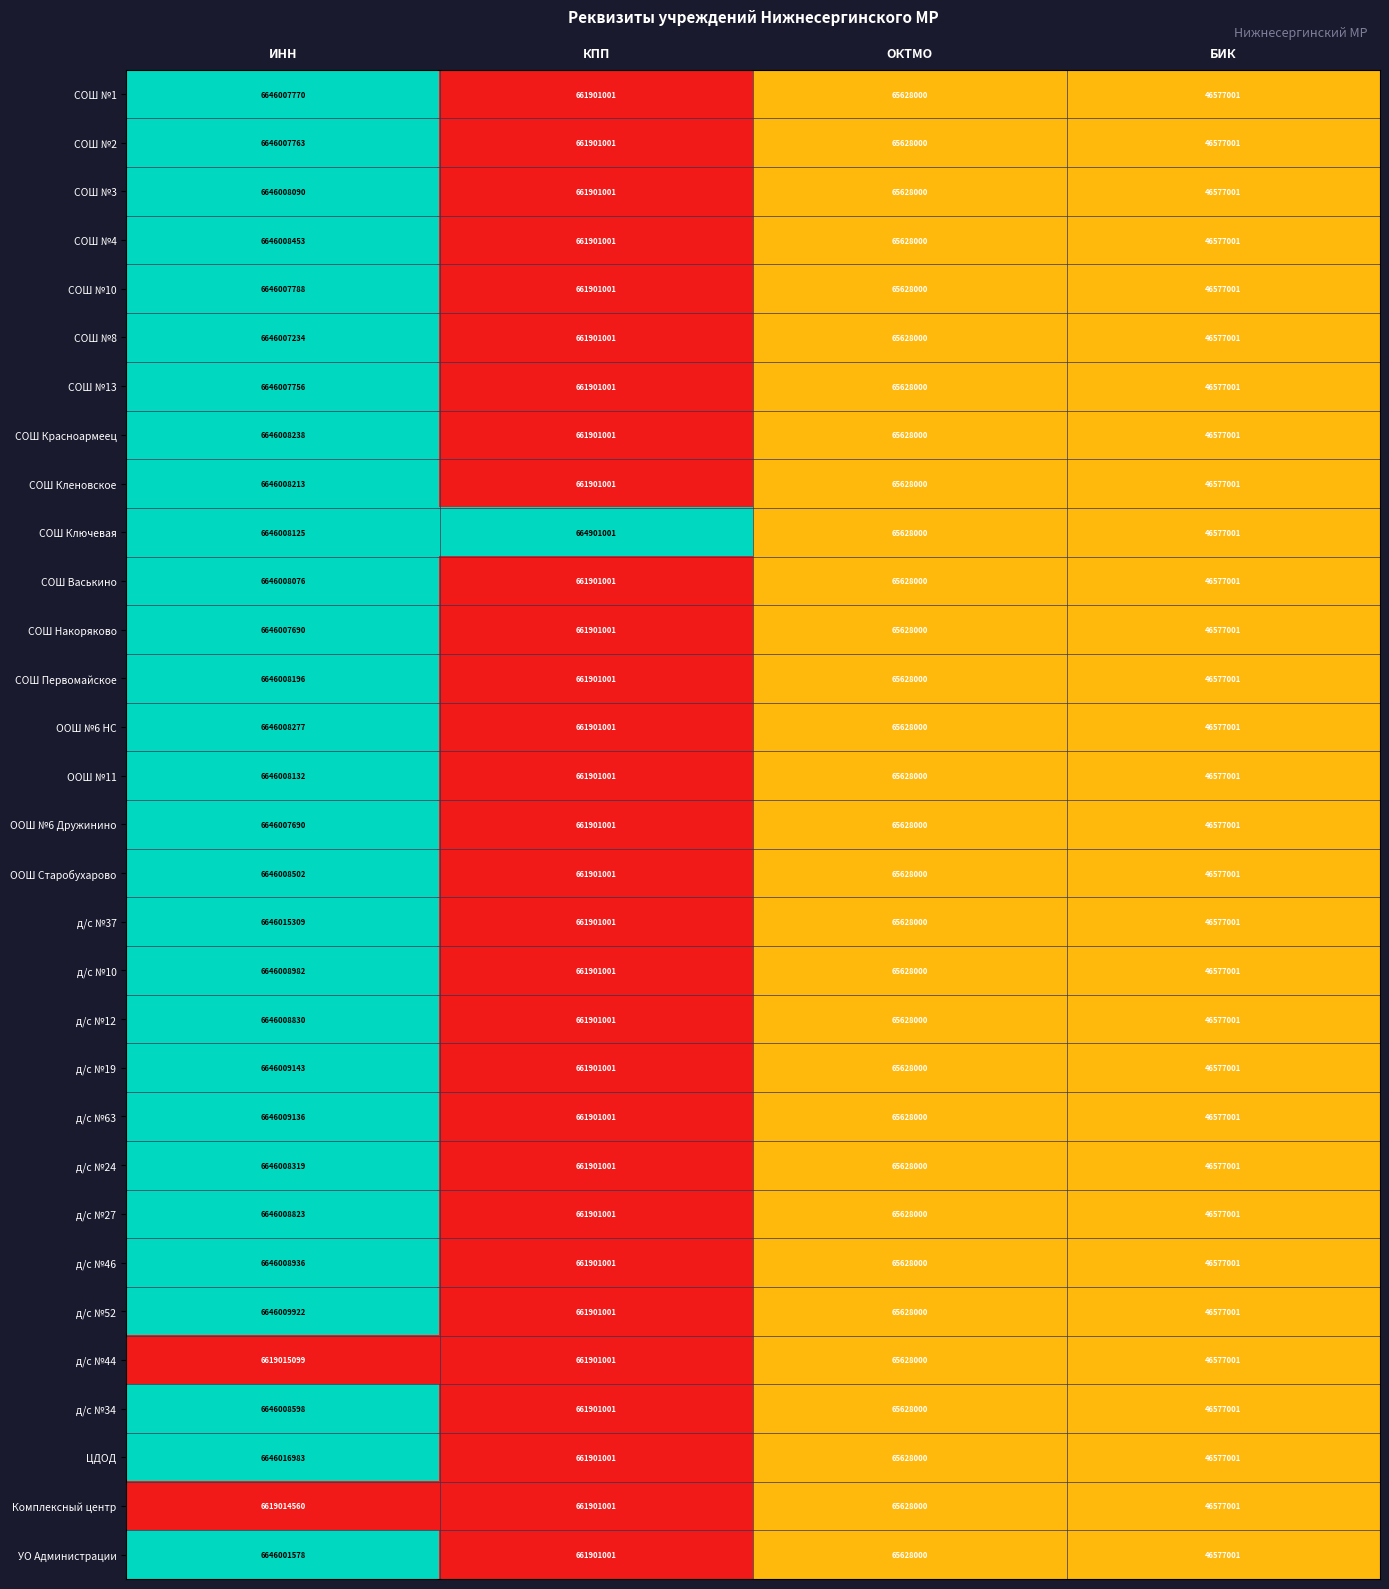

What is the sum of the СОШ №13 values at КПП and ОКТМО?

727529001